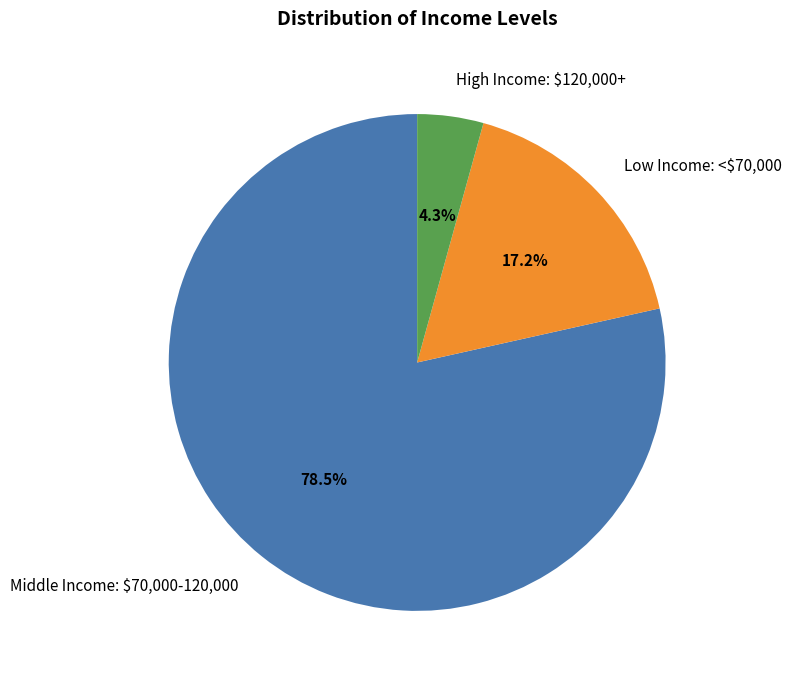

Does any single category account for the majority?

Yes